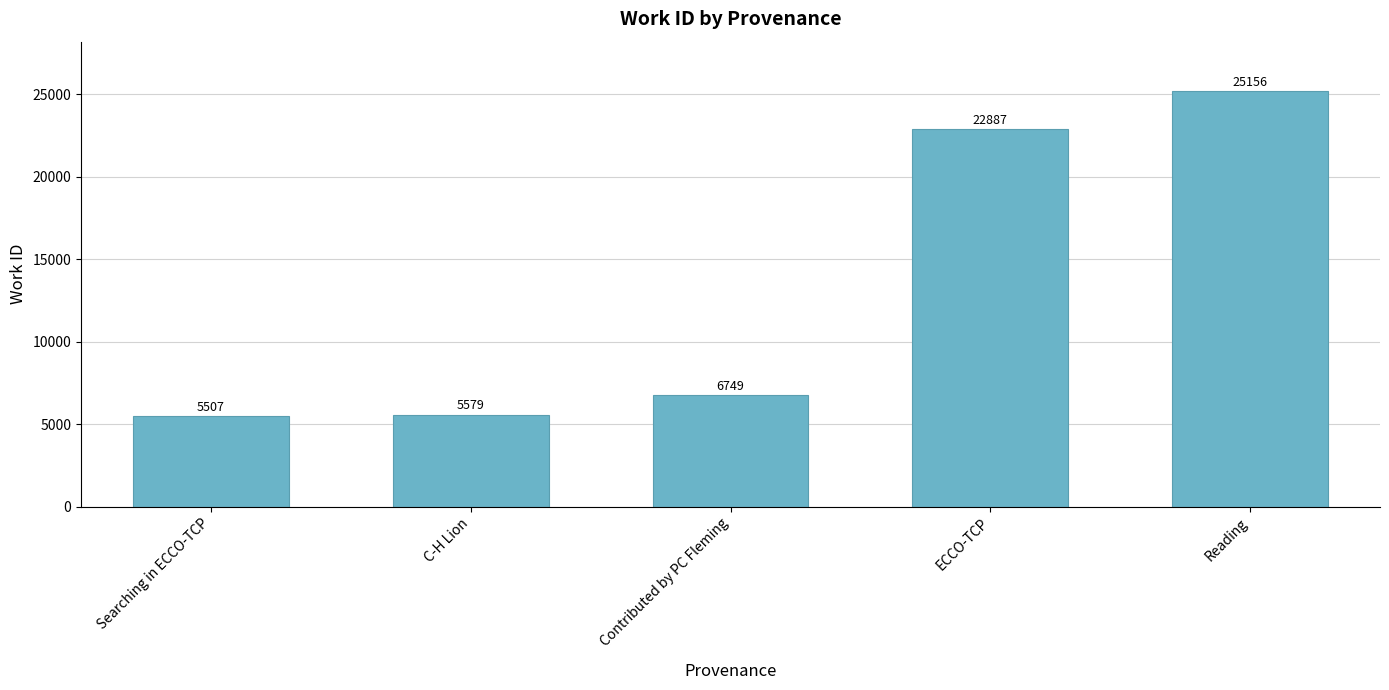

What value does the data have at Reading, to the nearest 50?

25150